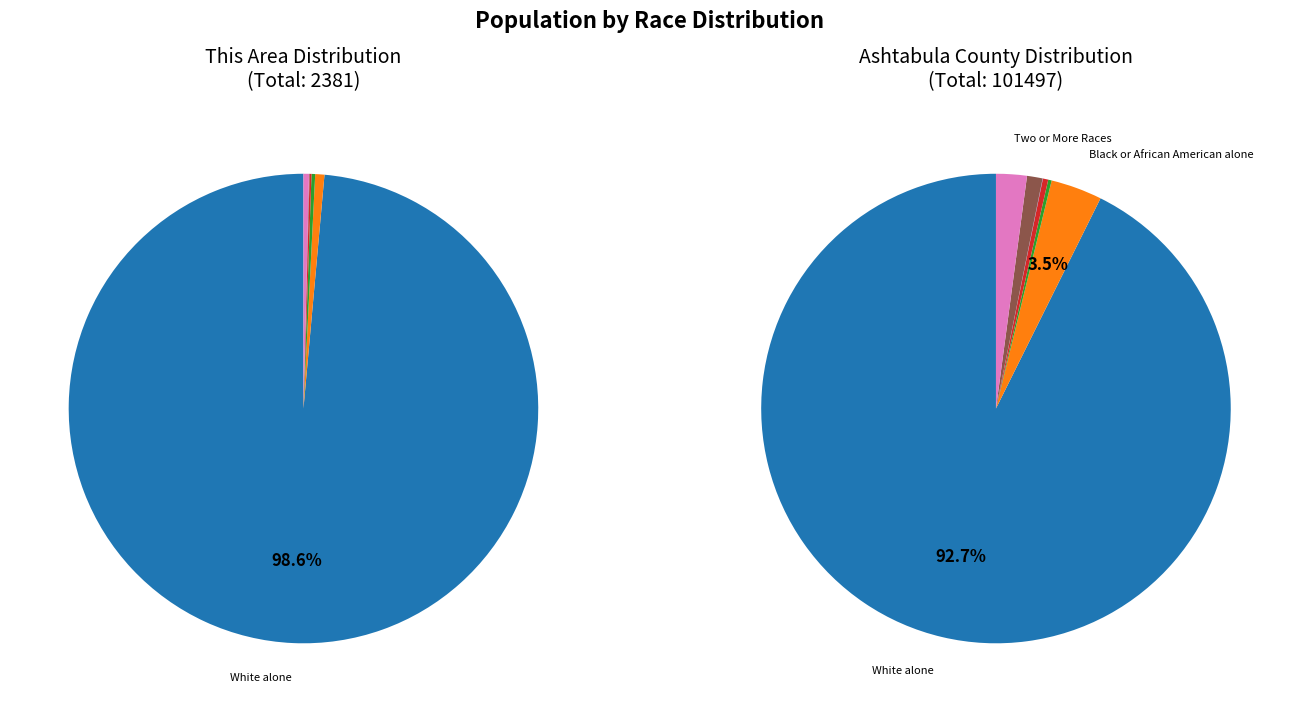

Which series changed the most between Some Other Race alone and Two or More Races?

Ashtabula County